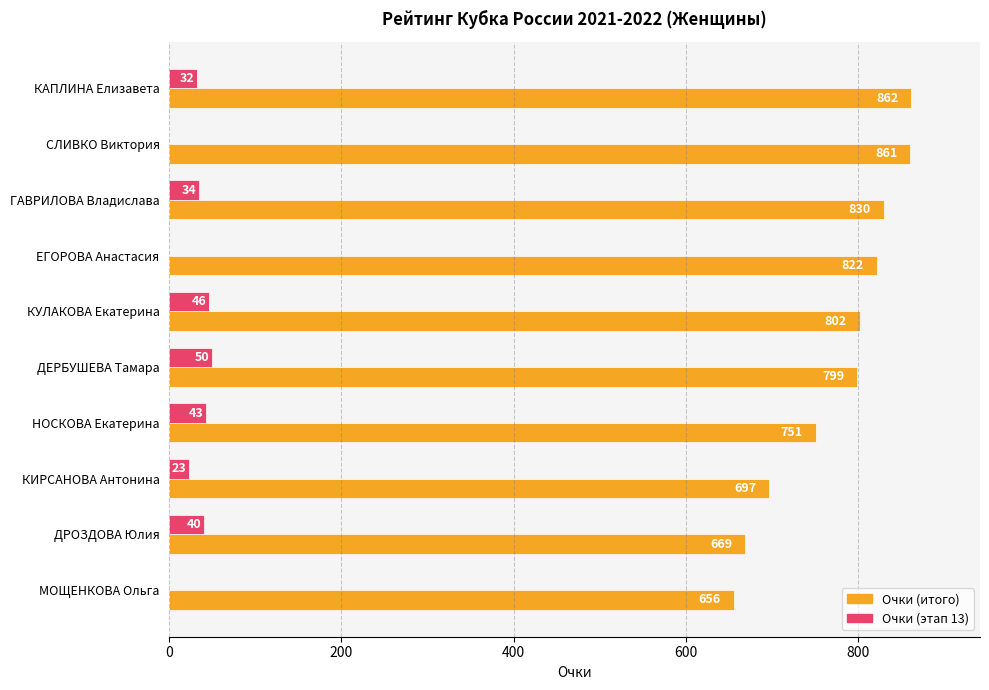

Which series has the widest spread of values?

Очки (итого)